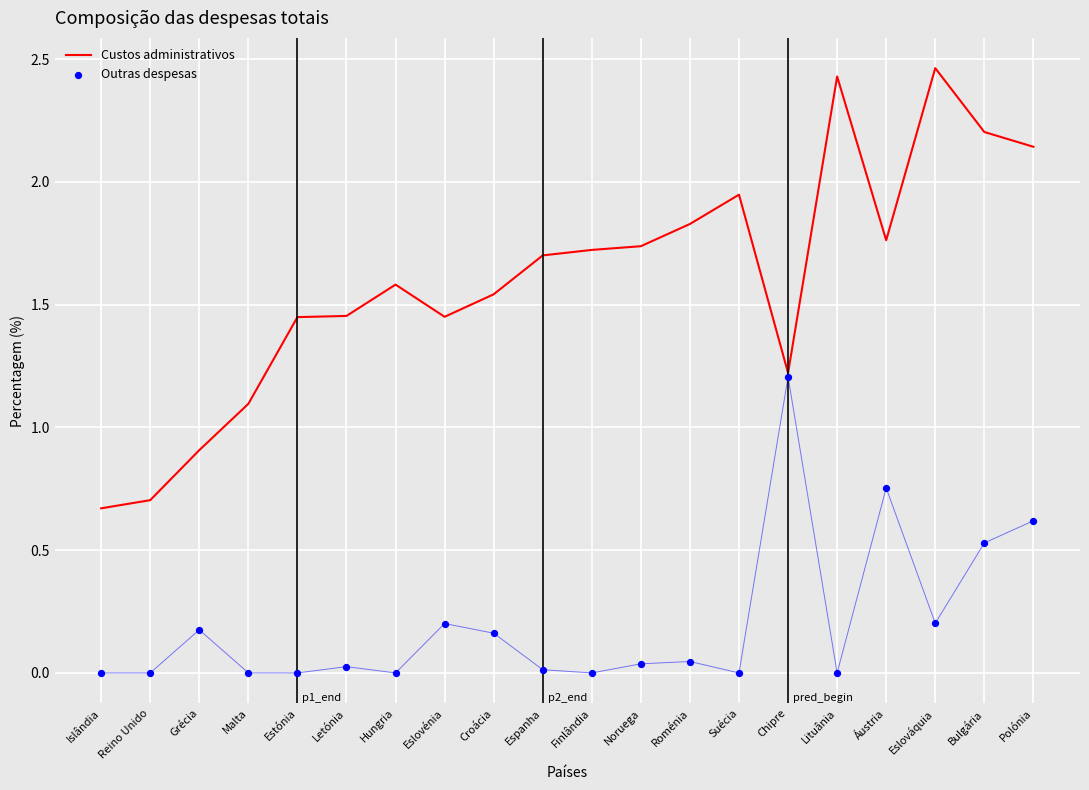

Which series has the largest total across all categories?

Custos administrativos